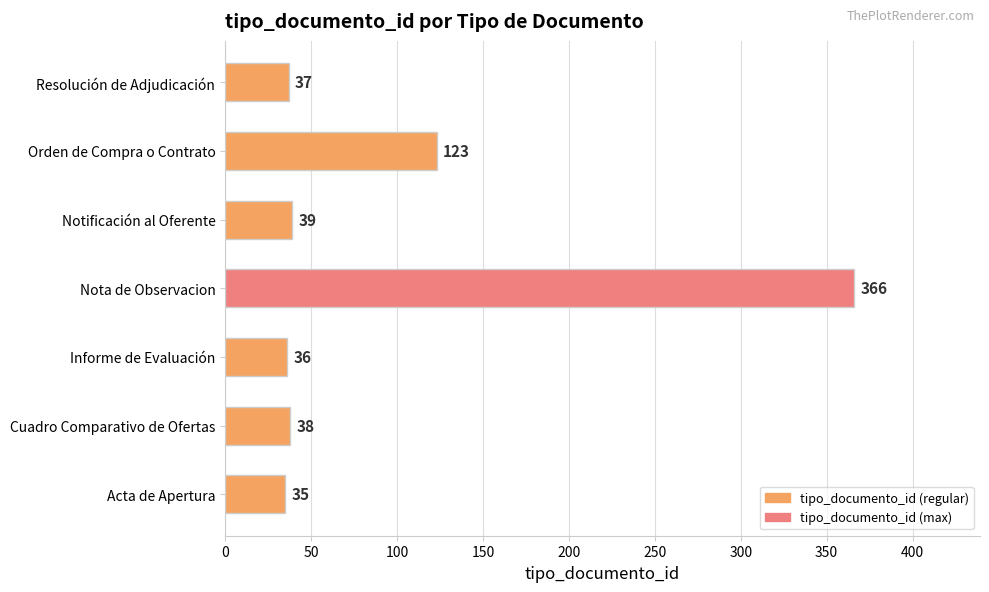

Rank the categories by value from highest to lowest.

Nota de Observacion, Orden de Compra o Contrato, Notificación al Oferente, Cuadro Comparativo de Ofertas, Resolución de Adjudicación, Informe de Evaluación, Acta de Apertura